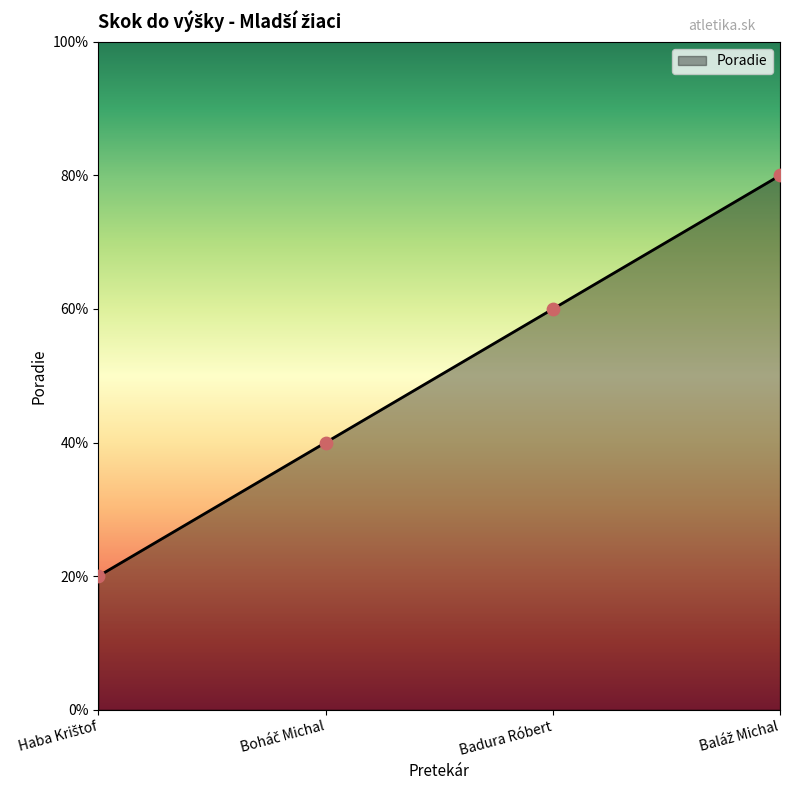

Which has a higher value, Haba Krištof or Badura Róbert?

Badura Róbert